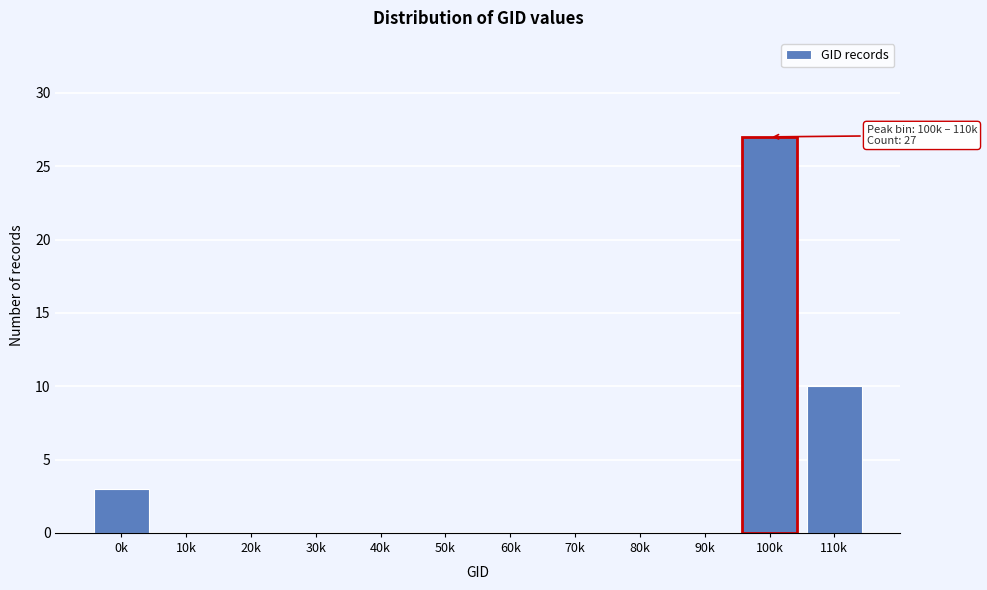

Reading right to left, list all the values displayed in this chart.

110k=10	100k=27	90k=0	80k=0	70k=0	60k=0	50k=0	40k=0	30k=0	20k=0	10k=0	0k=3